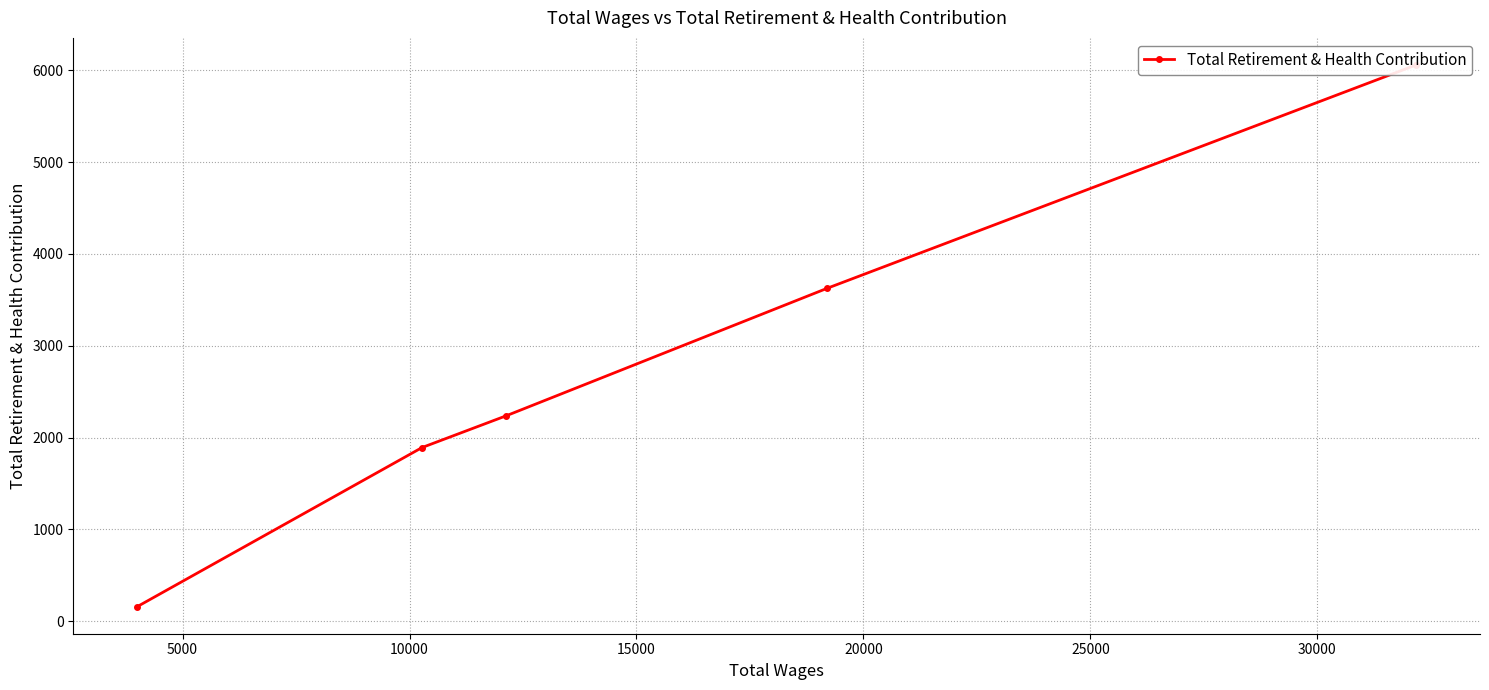

Approximately how many times larger is the value at 0 compared to 10000?

2.7